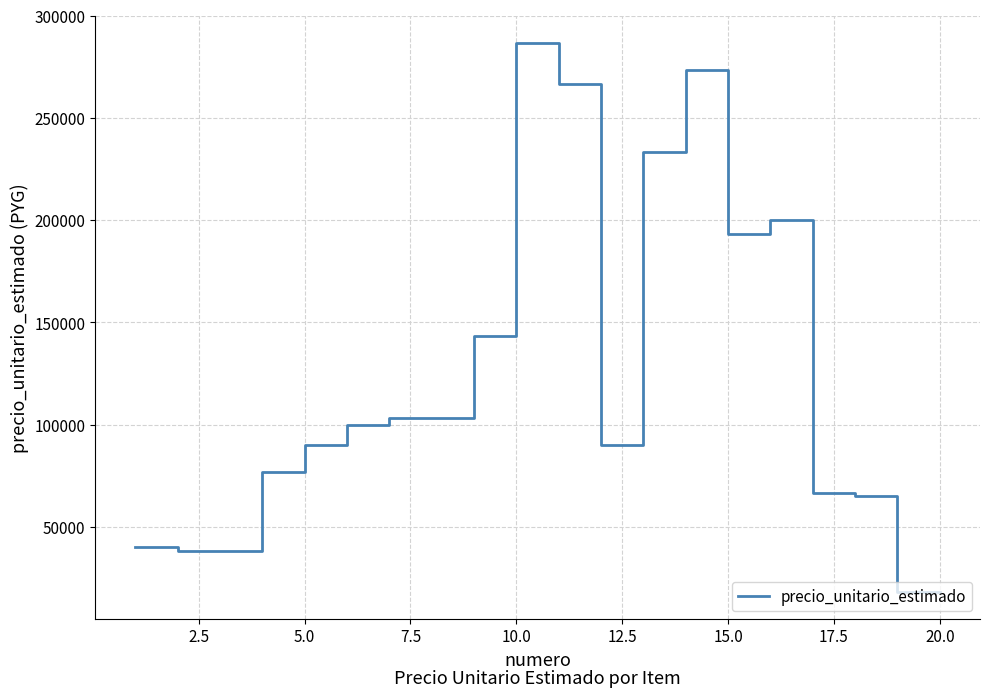

What is the difference between the maximum and minimum values?

268334